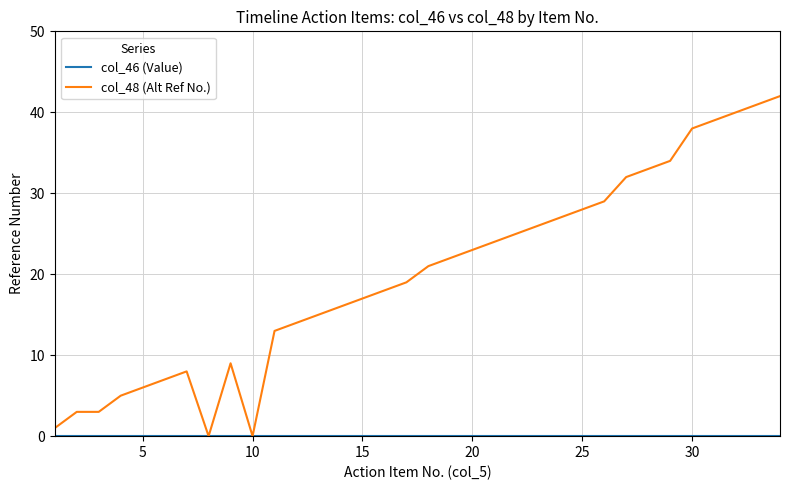

What is the greatest value displayed?

42